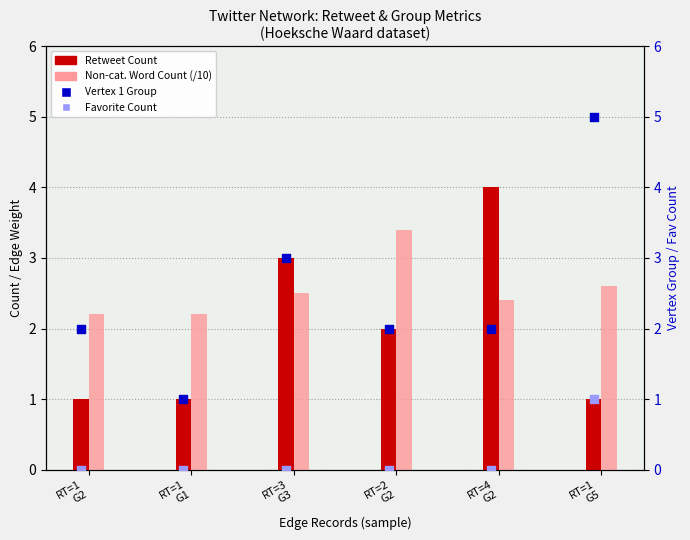

Which series contains the lowest Y value?

Favorite Count